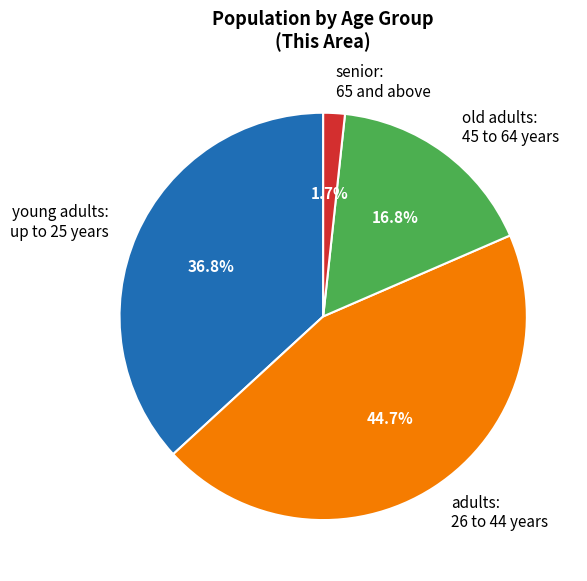

To the nearest percent, what is the average slice percentage?

25%